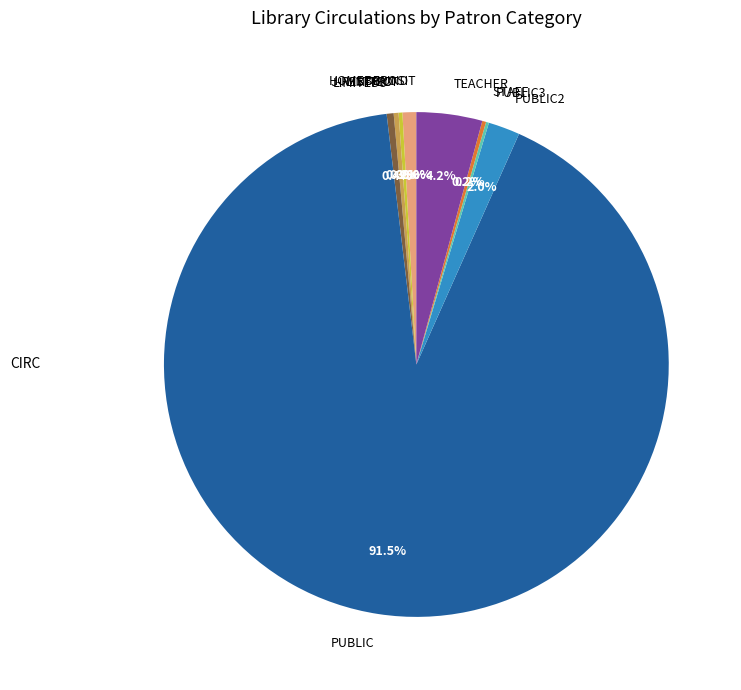

Combined, what portion of the pie is PUBLIC2 and TEACHER?

6.2%